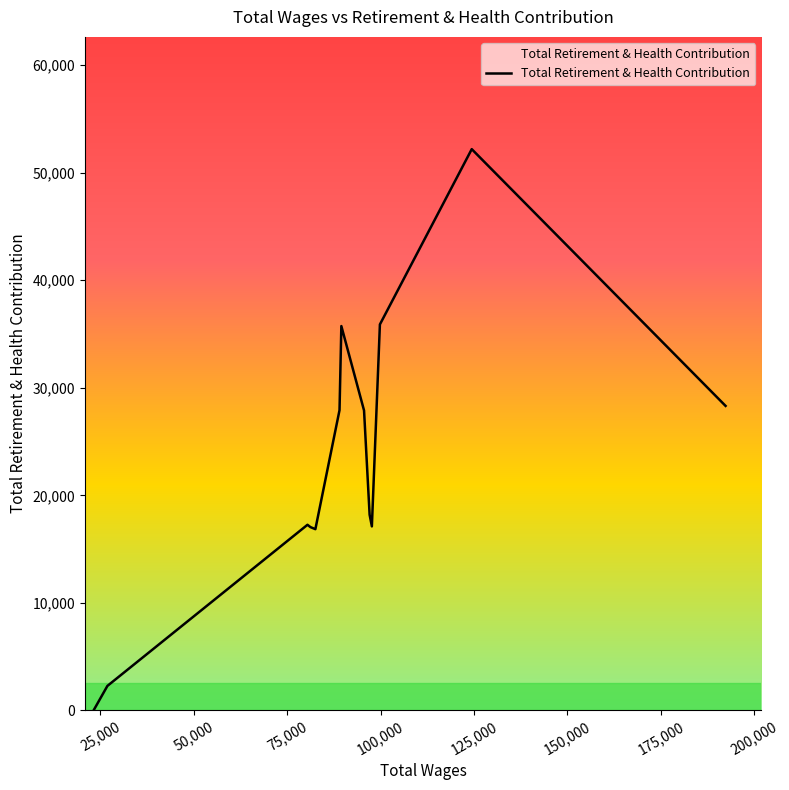

What is the maximum value shown in the chart?

52185